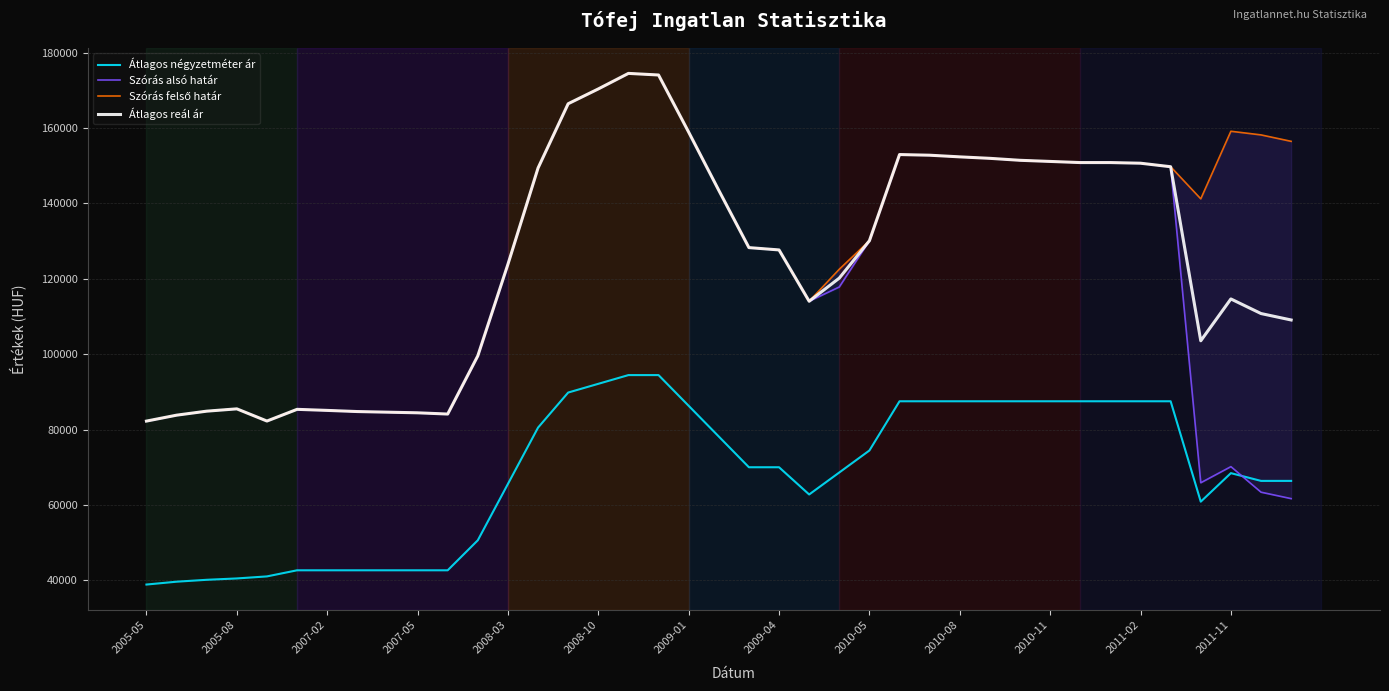

How many lines are shown in the chart?

4